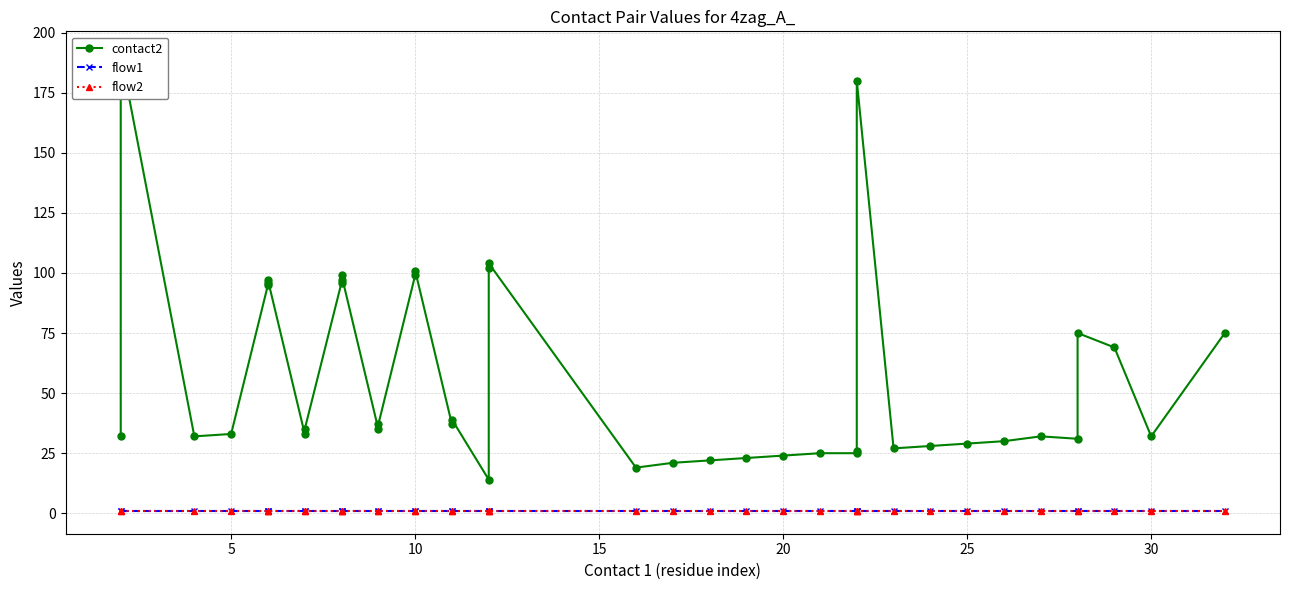

Reading right to left, list all the values displayed in this chart.

contact2: 75	32	69	75	31	32	30	29	28	27	180	26	25	25	24	23	22	21	19	104	102	14	39	37	101	99	37	35	99	97	96	35	33	97	96	95	33	32	191	32
flow1: 1	1	1	1	1	1	1	1	1	1	1	1	1	1	1	1	1	1	1	1	1	1	1	1	1	1	1	1	1	1	1	1	1	1	1	1	1	1	1	1
flow2: 1	1	1	1	1	1	1	1	1	1	1	1	1	1	1	1	1	1	1	1	1	1	1	1	1	1	1	1	1	1	1	1	1	1	1	1	1	1	1	1